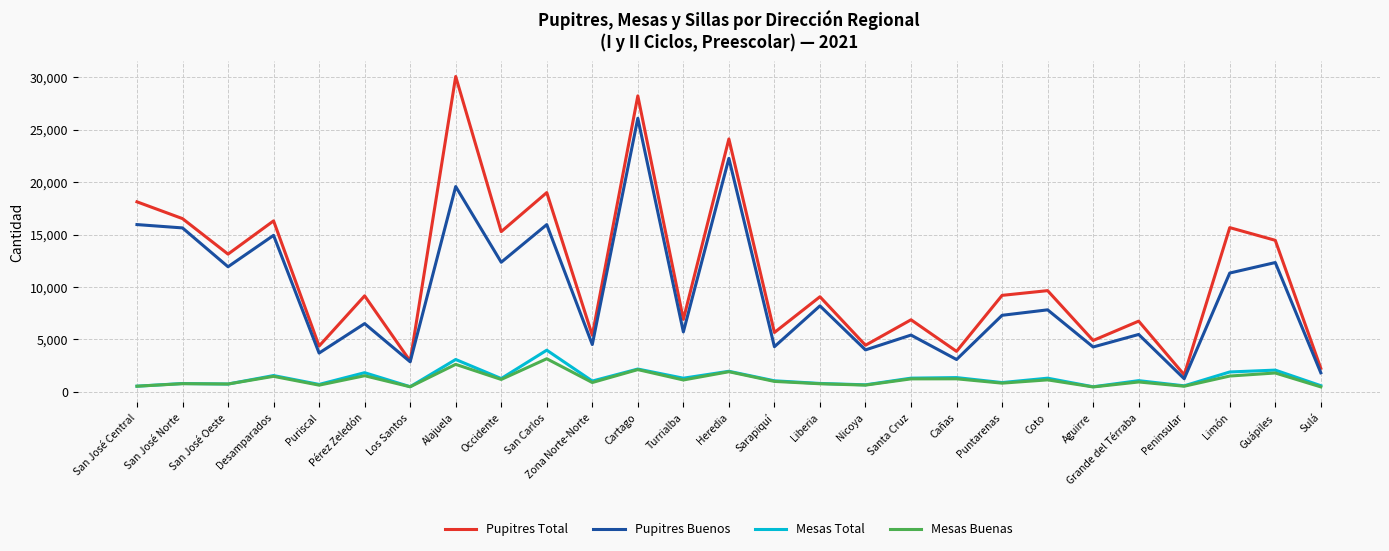

At how many categories does at least one series exceed 544?

27